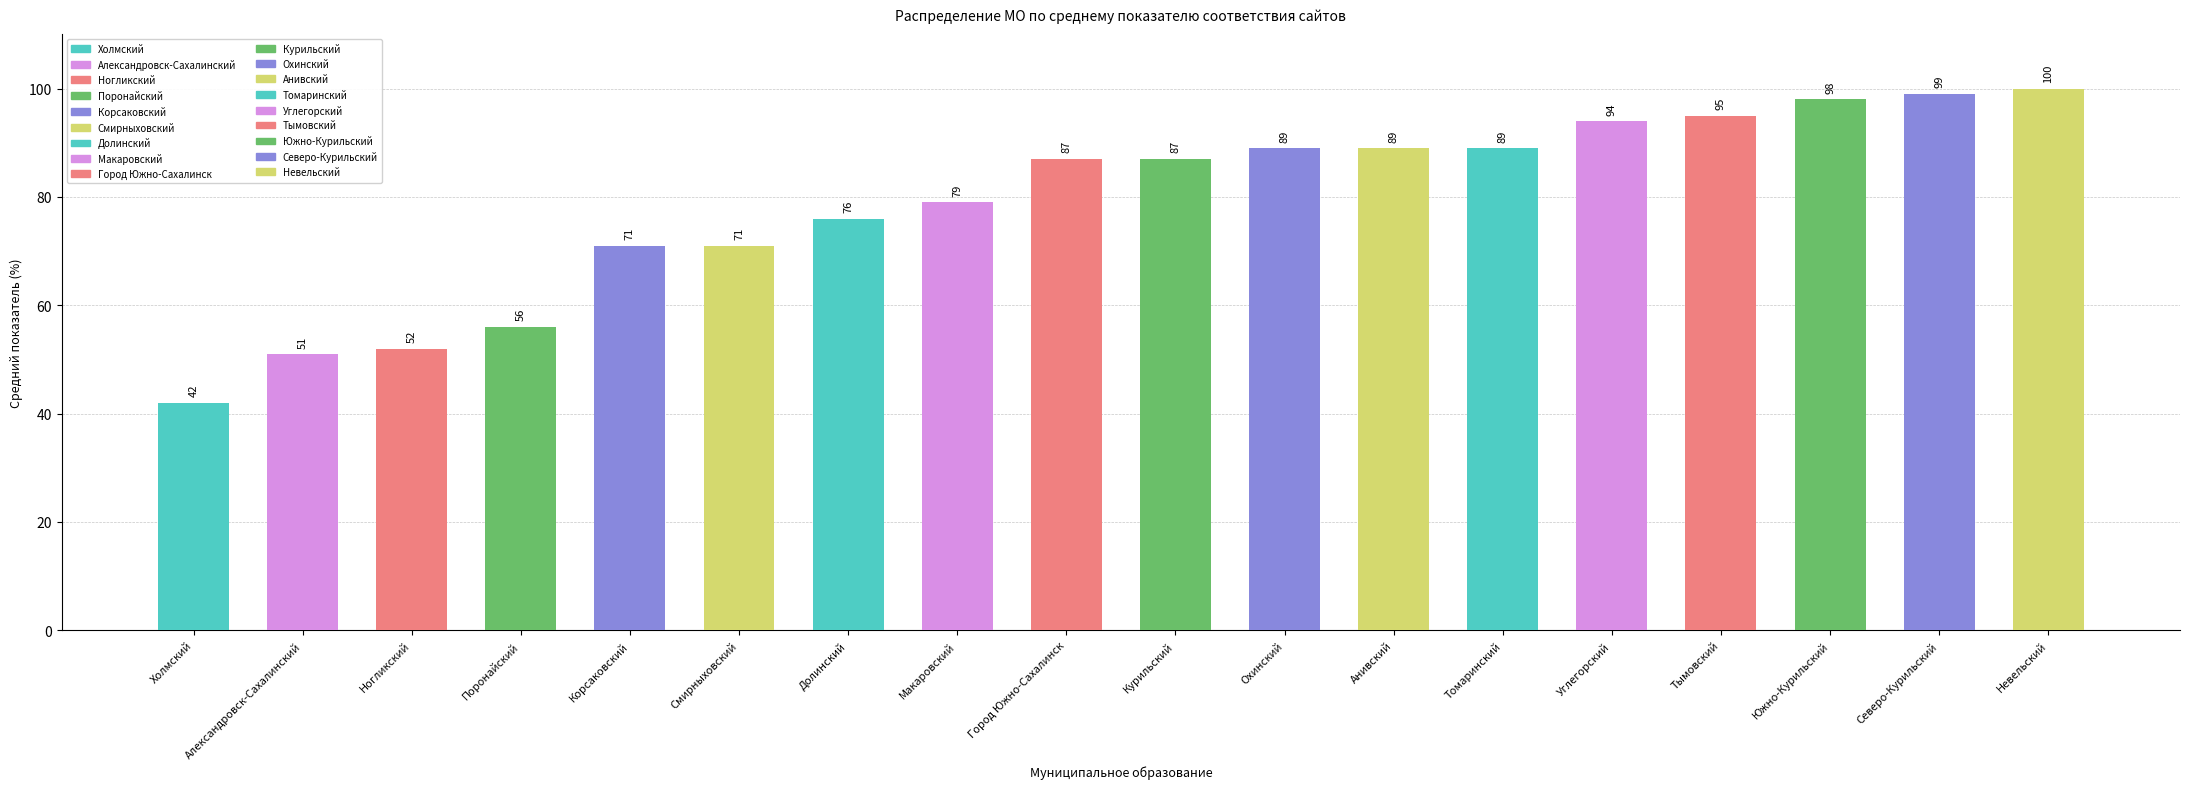

At which label does the data first exceed 87?

Охинский